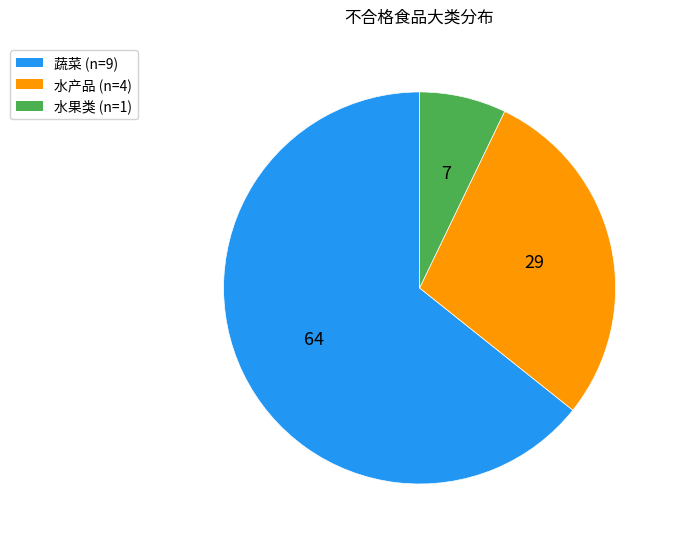

Is the sum of 蔬菜 and 水产品 greater than half?

Yes